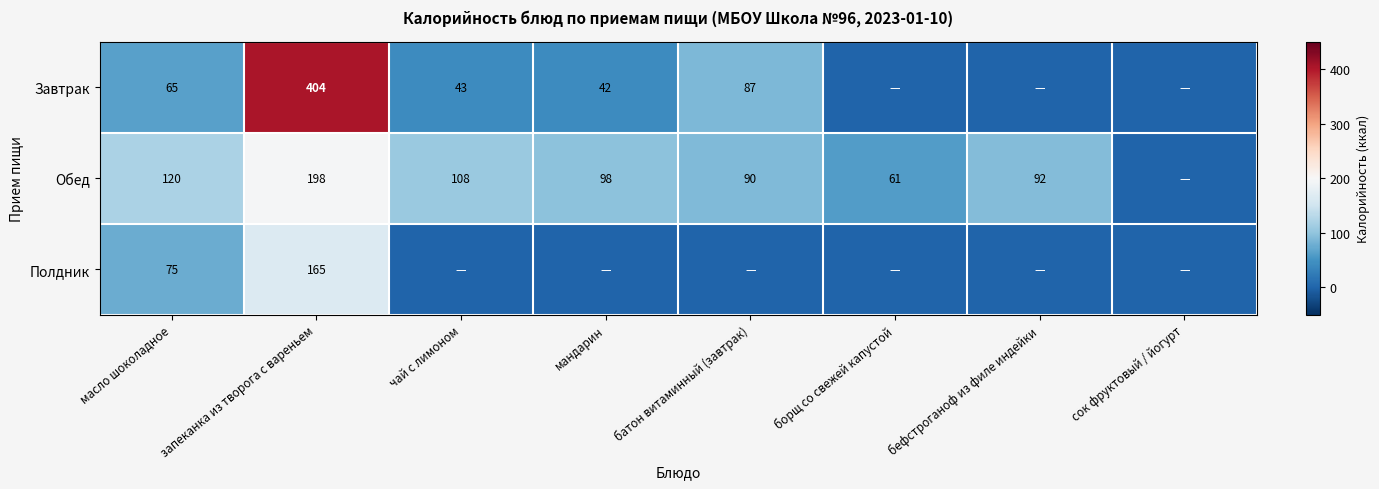

What is the sum of the Обед values at мандарин and масло шоколадное?

218